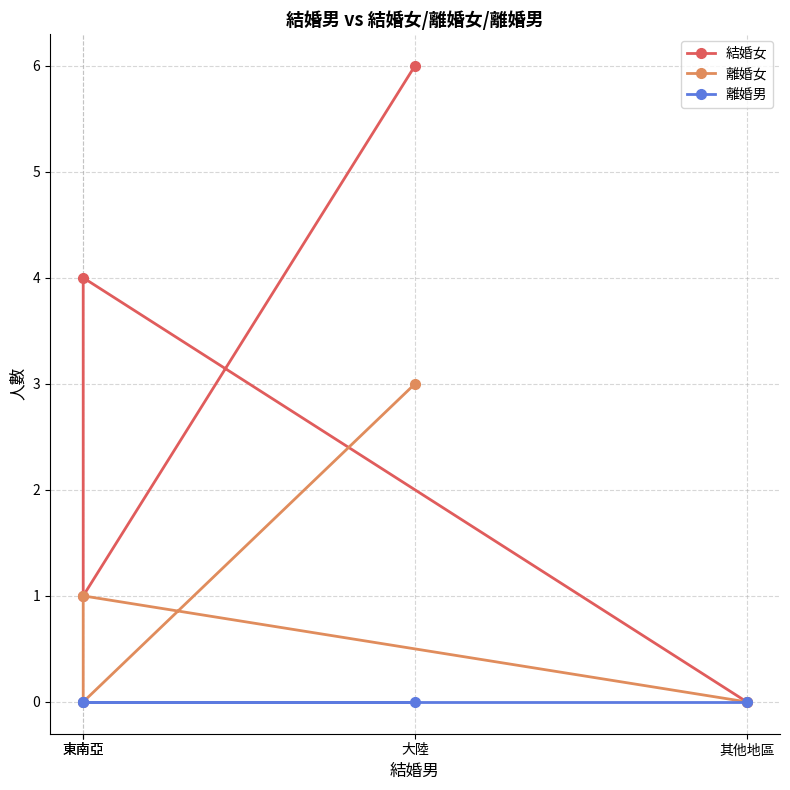

True or false: 結婚女 has a value of 6 at 大陸.

True